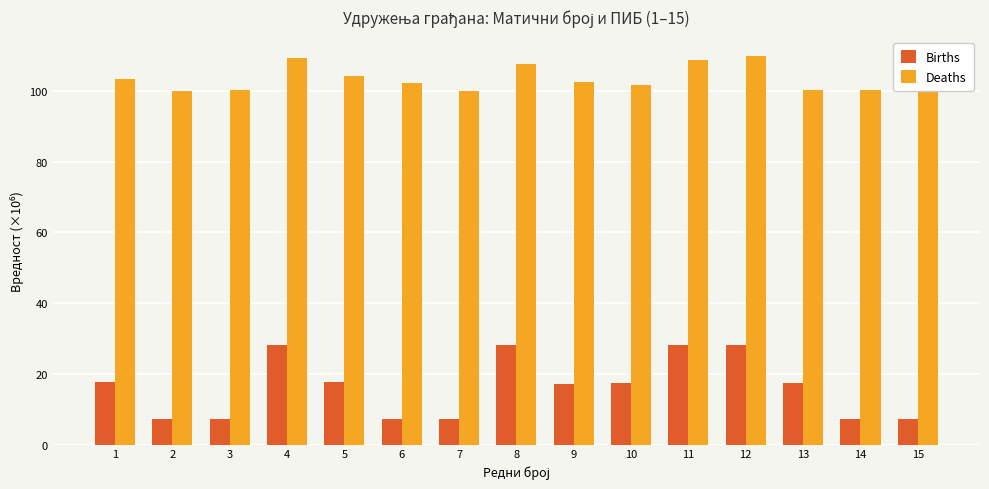

Are the bars horizontal?

No